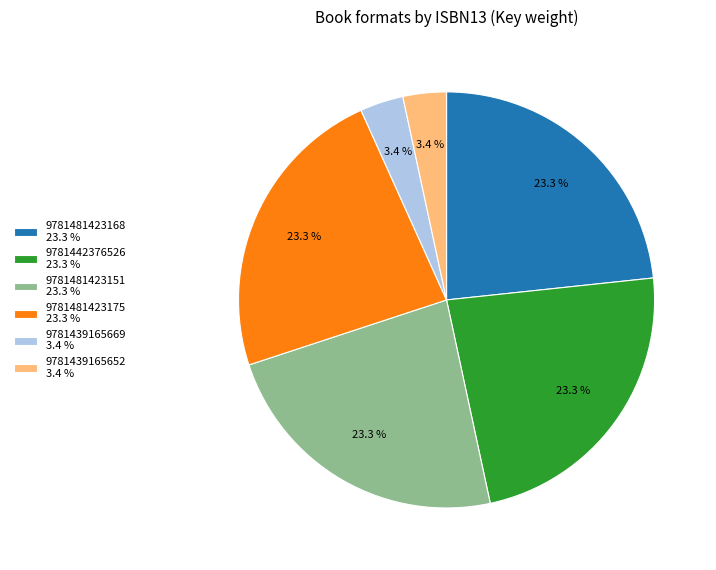

What is the ratio of the value at 9781481423151 to the value at 9781439165669?

6.9